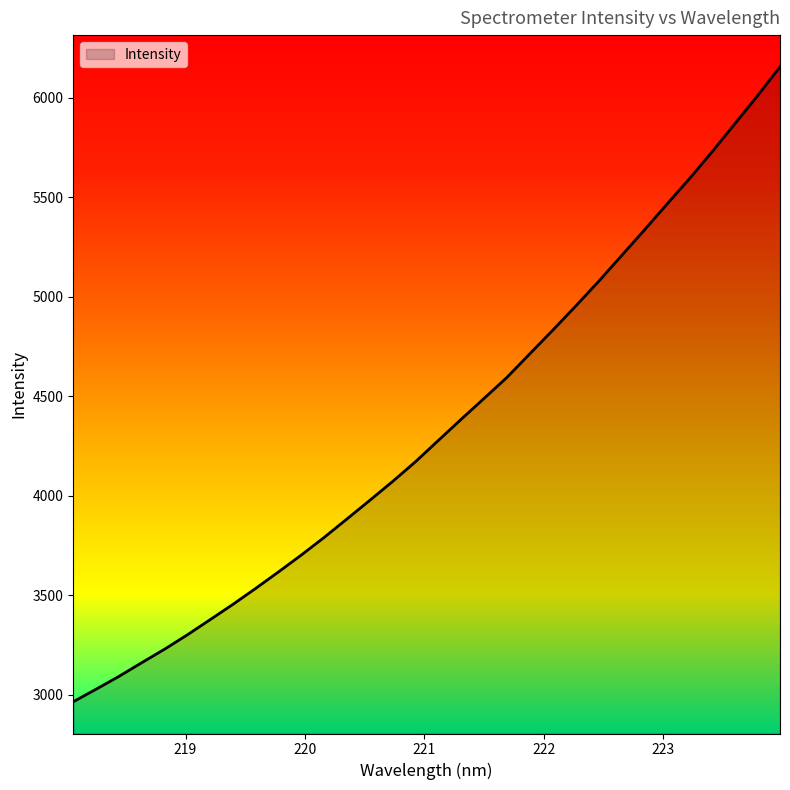

What is the difference between the maximum and minimum values?

3190.7